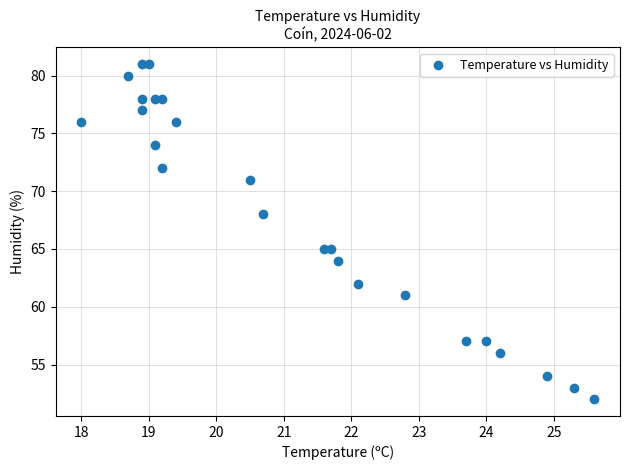

What is the range of Y values (max minus min)?

29